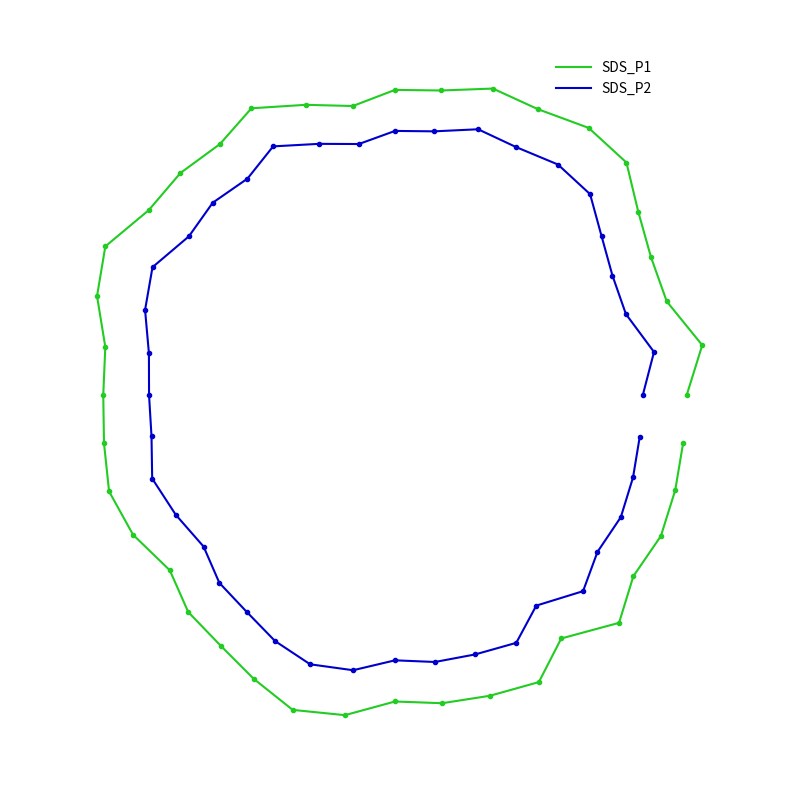

Is the value of SDS_P2 at 7 greater than the value of SDS_P1 at 31?

Yes